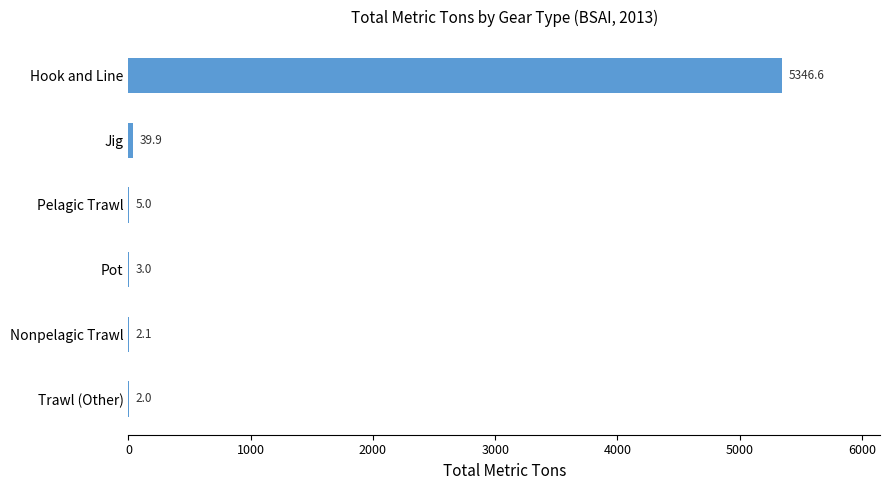

What value does the data have at Pot?

3.0